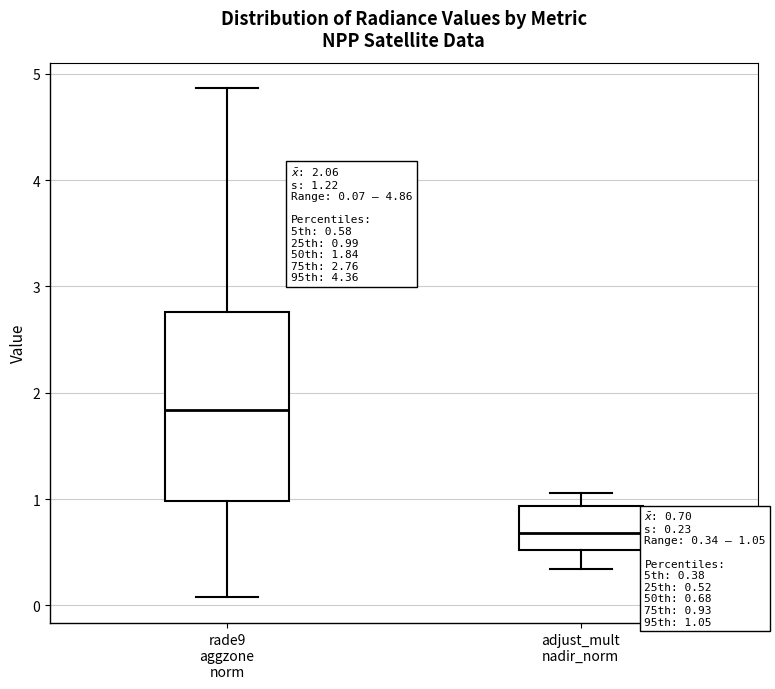

Which box has the highest median line?

rade9 aggzone norm